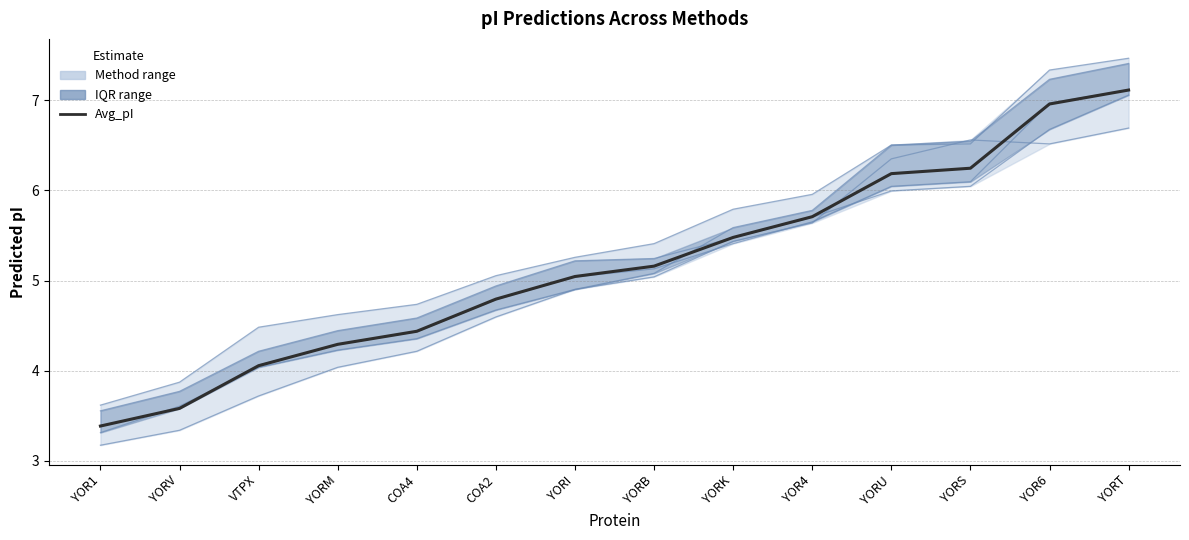

True or false: DTASelect has a value of 10.1 at YORT.

False